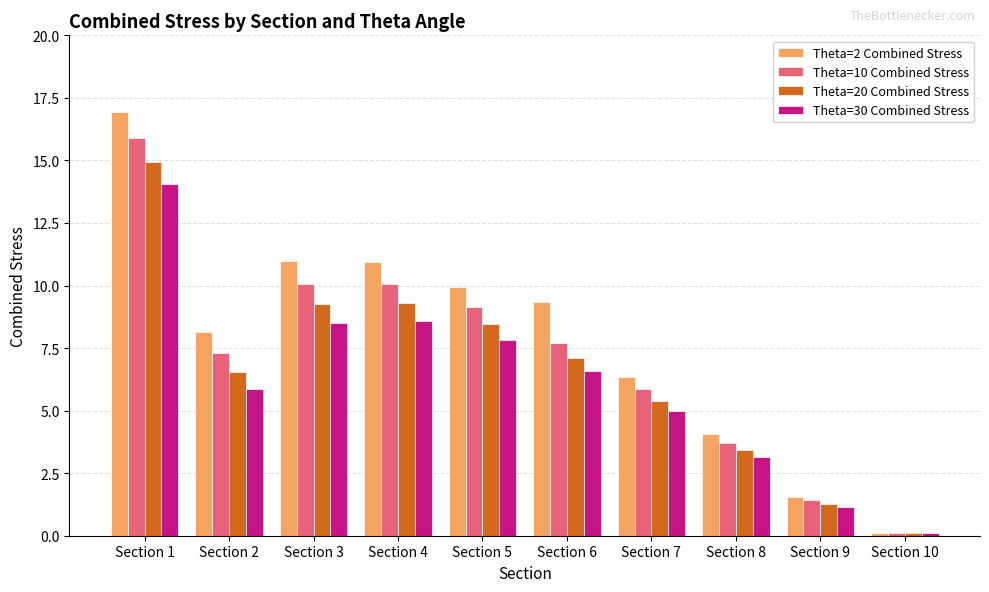

How many bars are there in total?

40